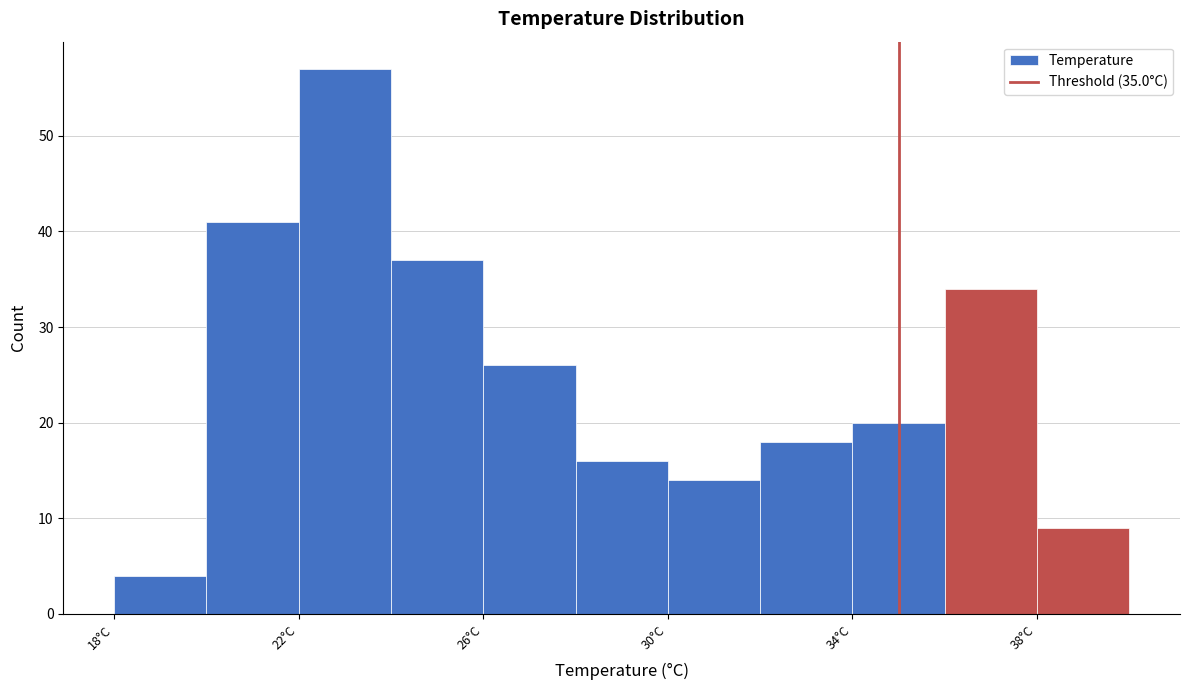

How tall is the bar that spans 24 to 26 on the x-axis? The values are not printed on the chart, so give them approximately, as read against the axis.

37